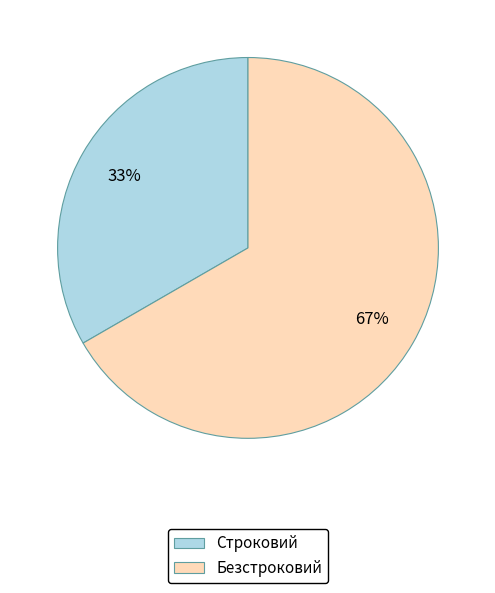

The Строковий slice represents 33% of the pie. True or false?

True